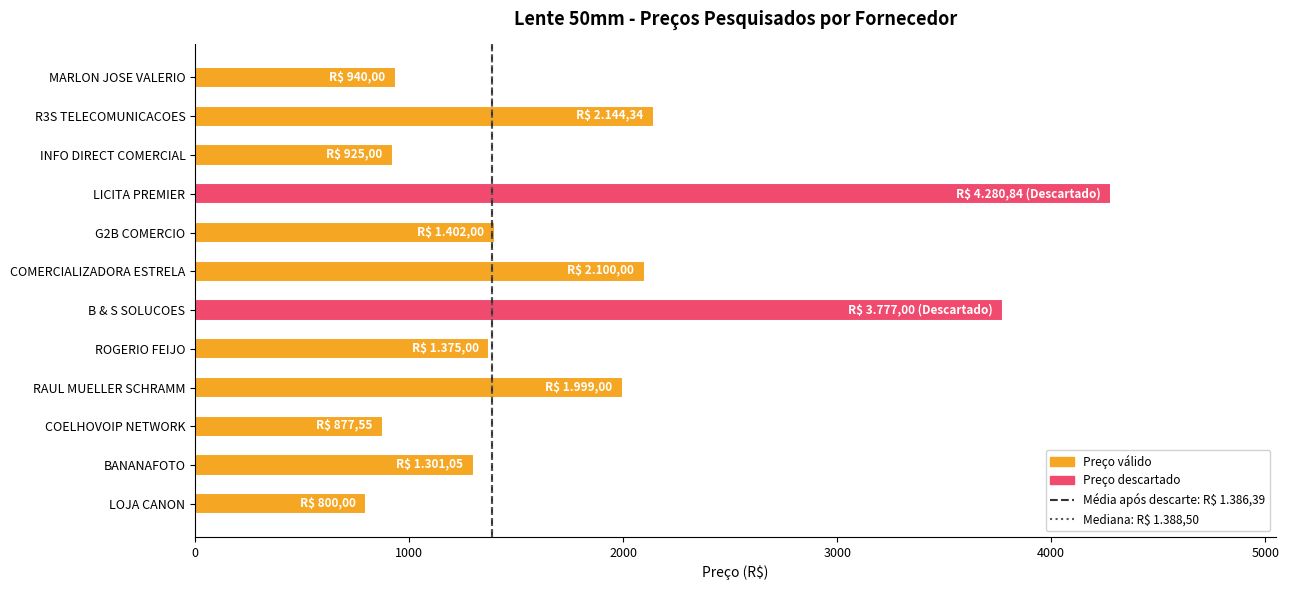

What is the sum of all values?

21921.8